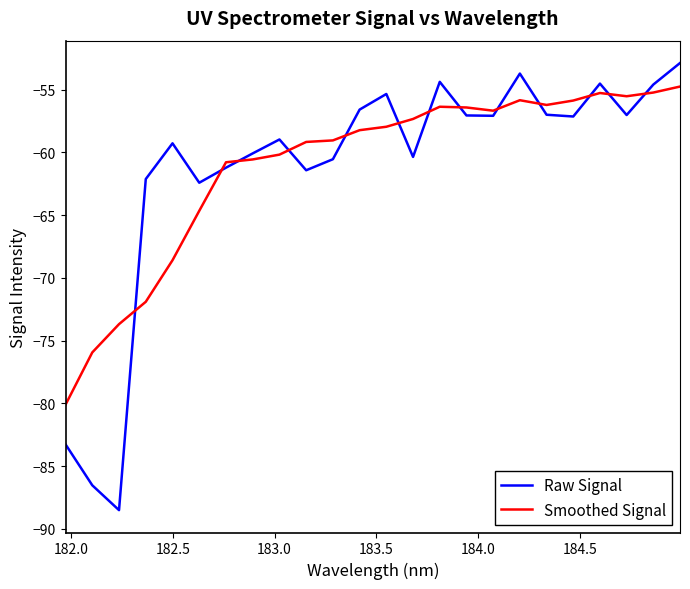

What is the difference between the second highest and minimum values in the Raw Signal series?

34.8